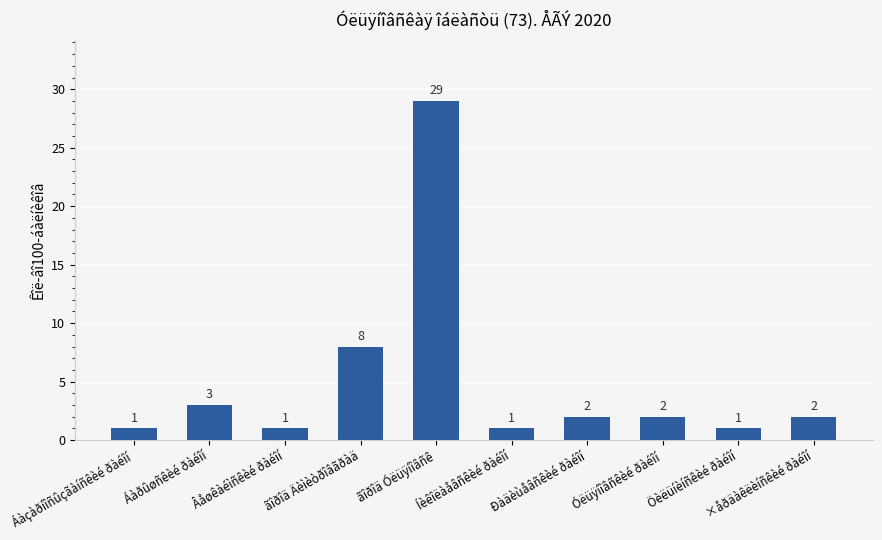

The chart shows a value of 14 at ãîðîä Óëüÿíîâñê. True or false?

False